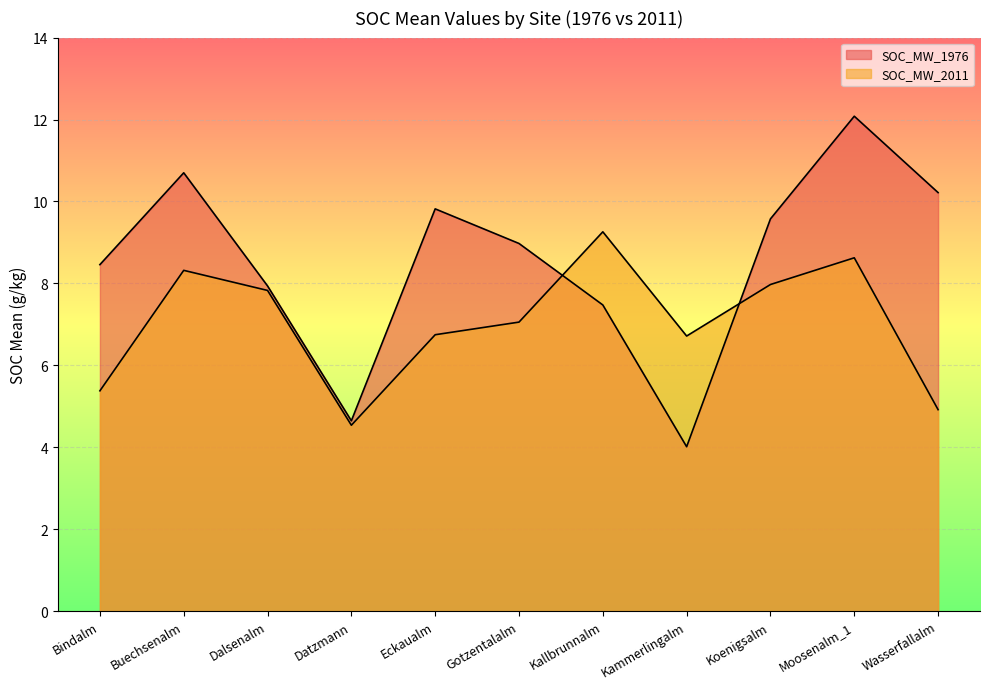

Which series has the largest range (max minus min)?

SOC_MW_1976